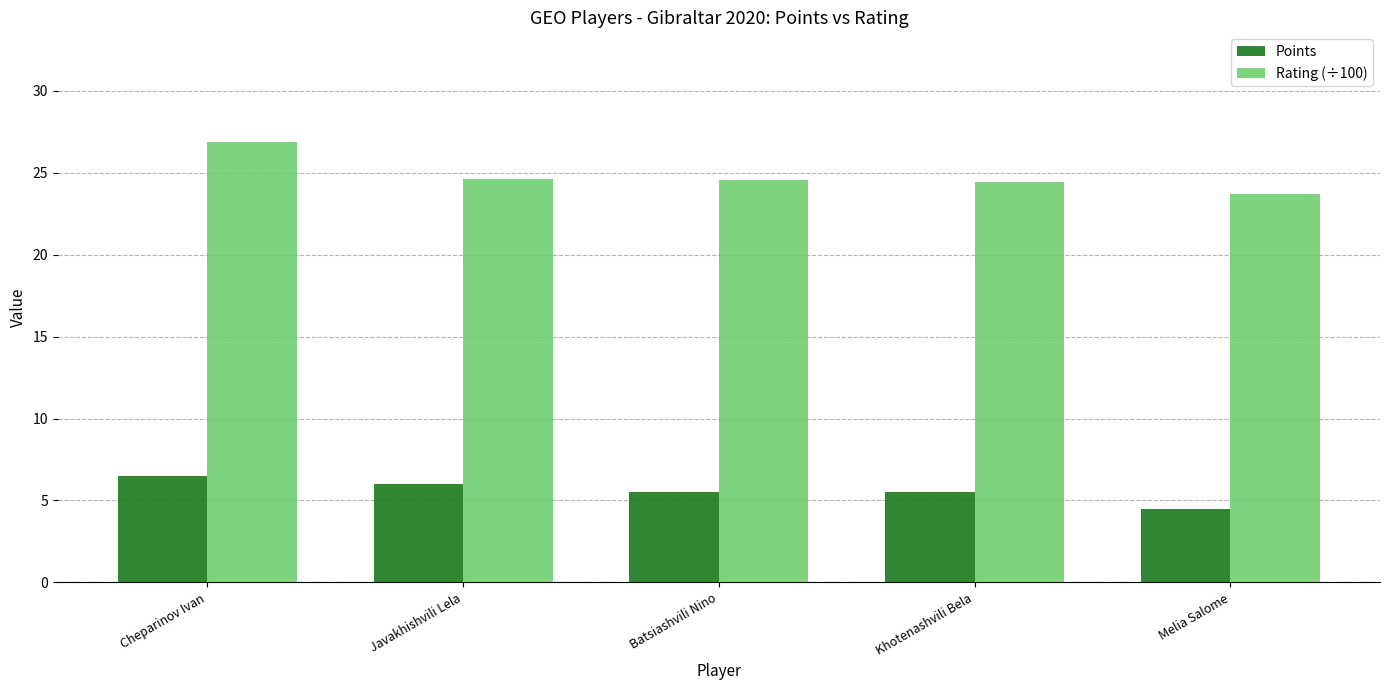

How many bars are there in each group?

2